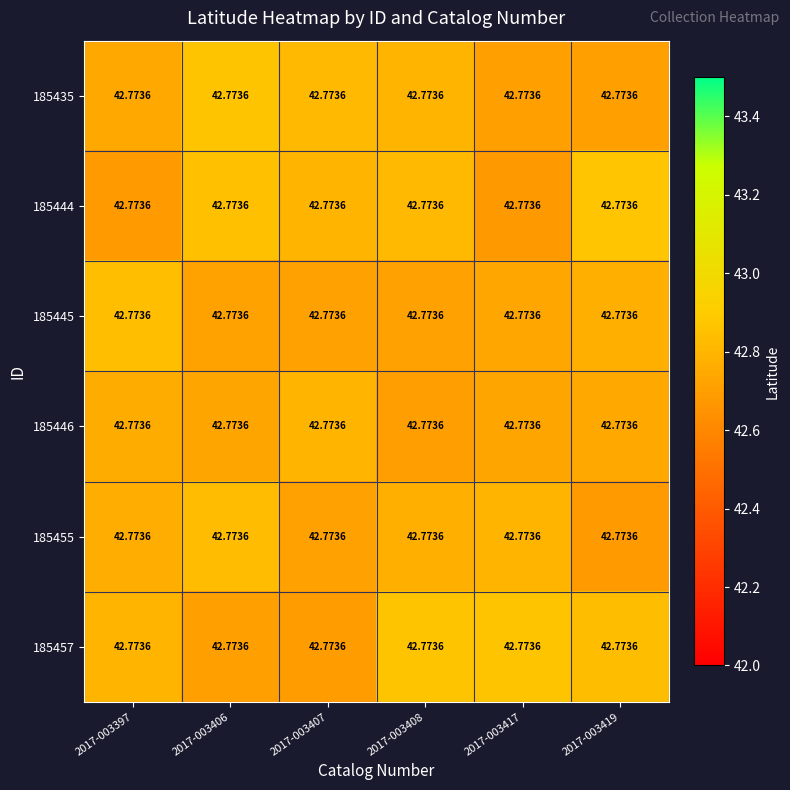

What value does the 185446 series have at 2017-003408?

42.7